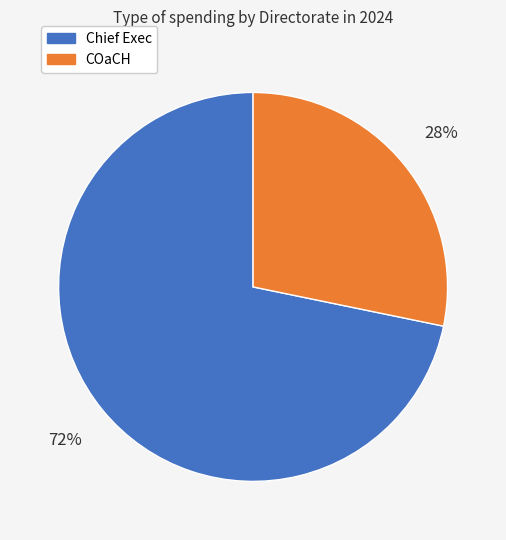

To the nearest percent, what is the average slice percentage?

50%